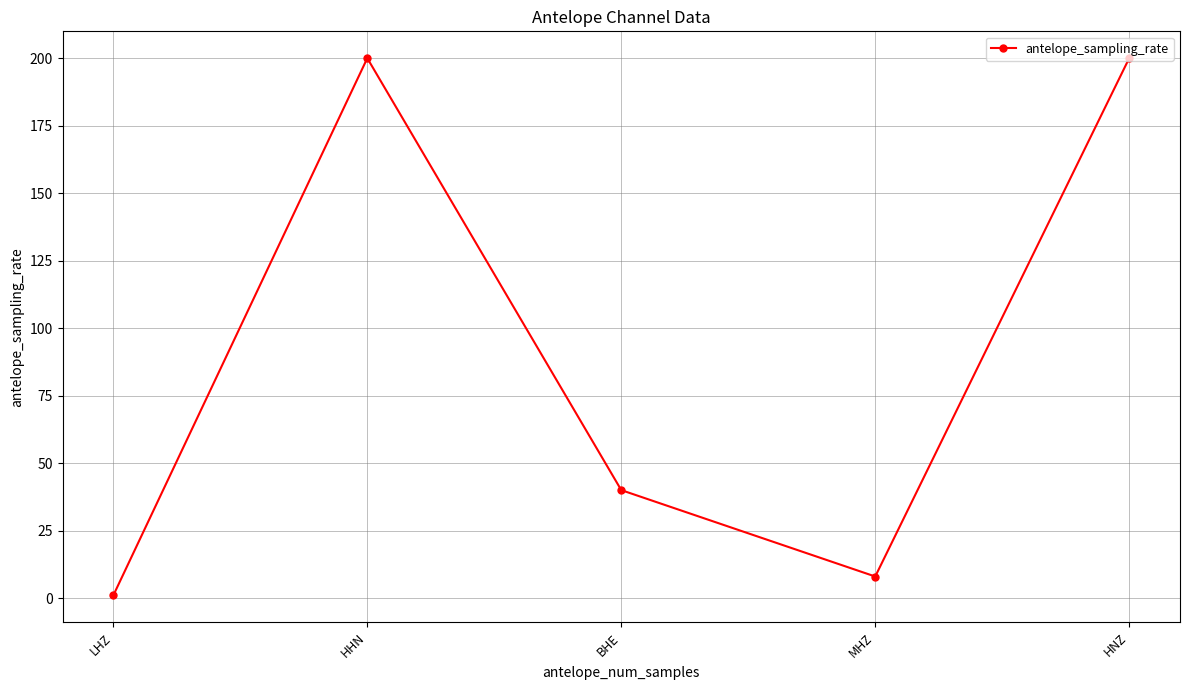

At which label does the data first exceed 40?

HHN